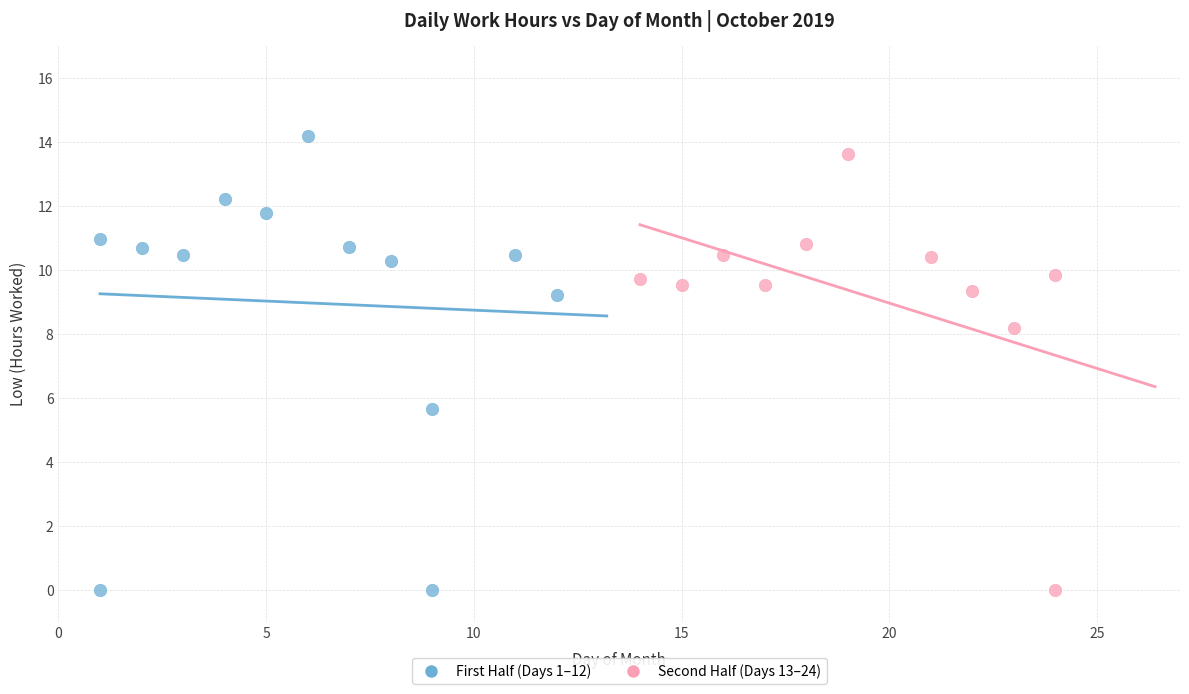

What are all the series names shown in the legend?

First Half (Days 1–12), Second Half (Days 13–24)